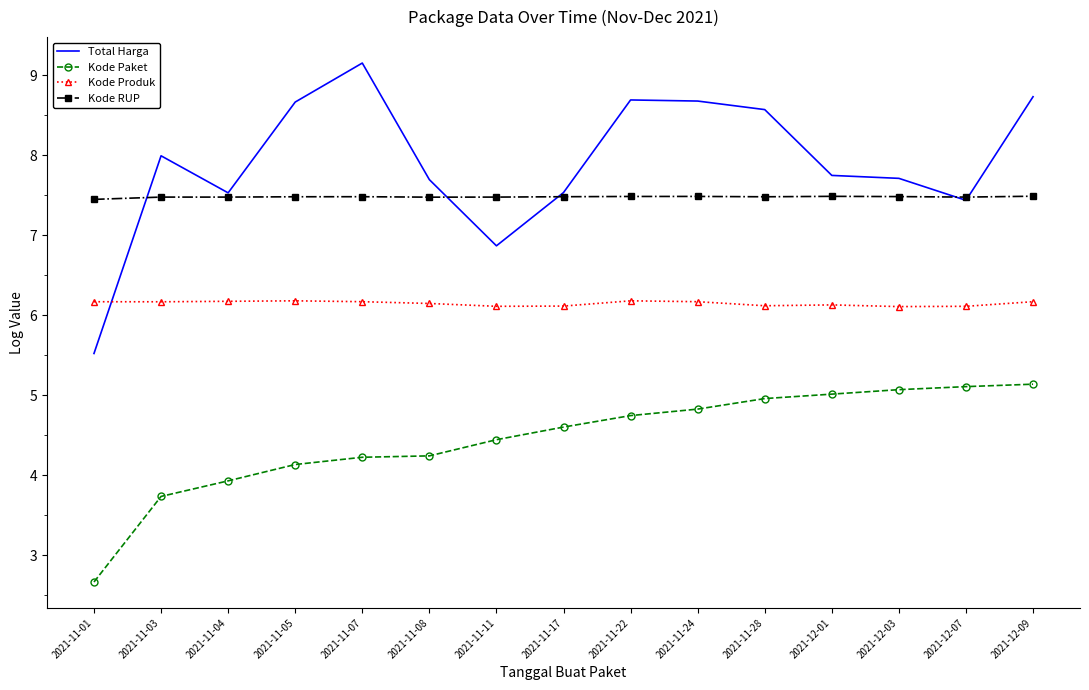

The value of Kode Paket at 2021-11-24 is 1.8. True or false?

False